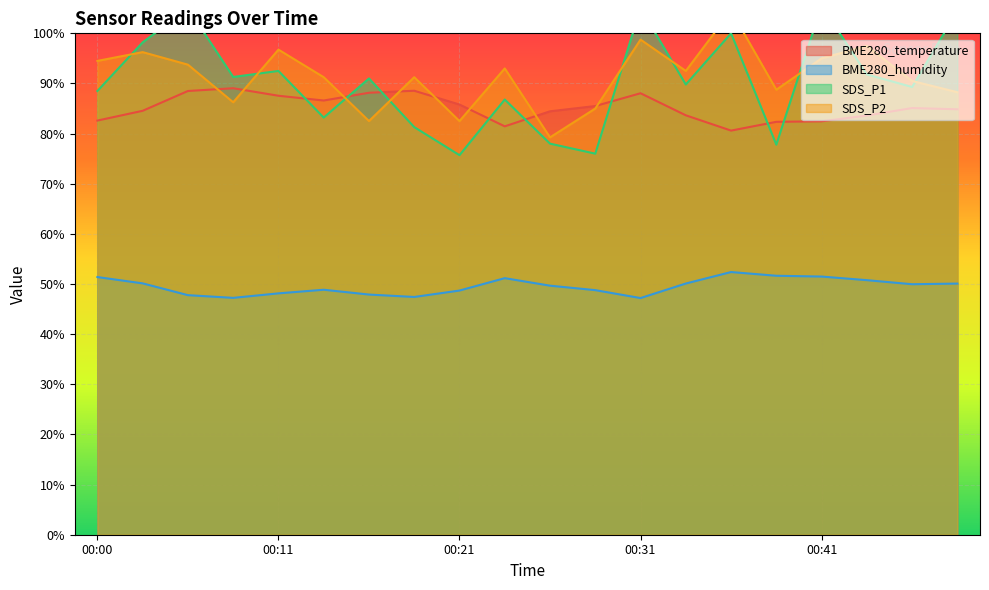

Where is the first local minimum for SDS_P2?

00:08